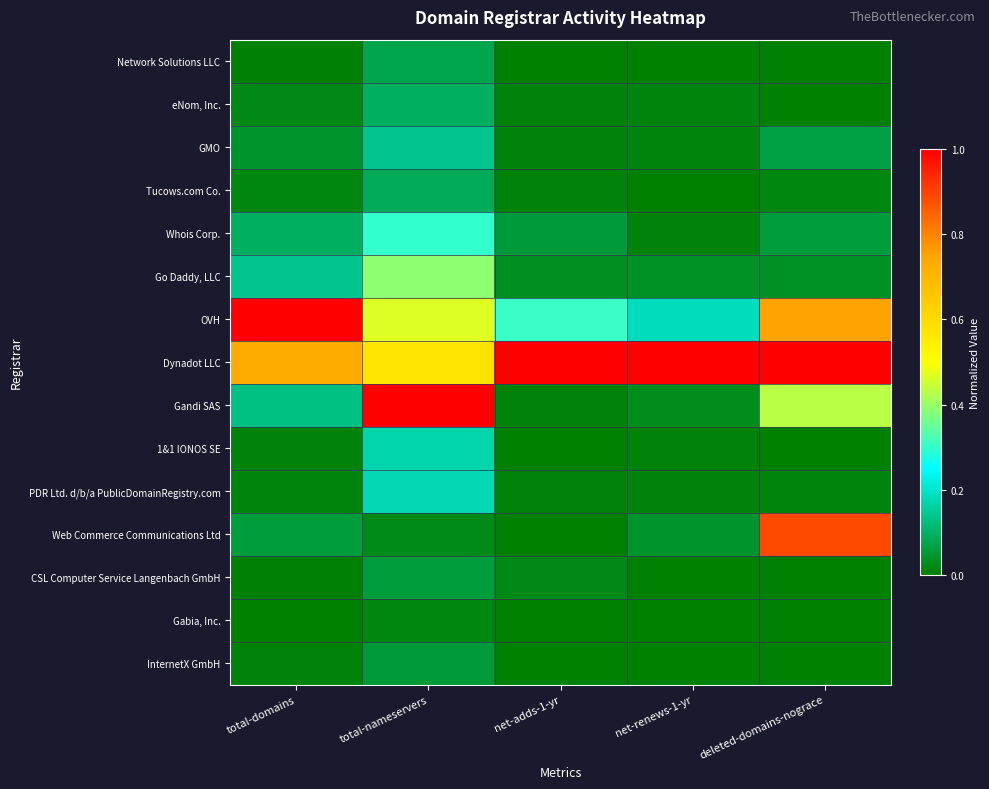

Which has a higher value, net-adds-1-yr or net-renews-1-yr?

net-renews-1-yr